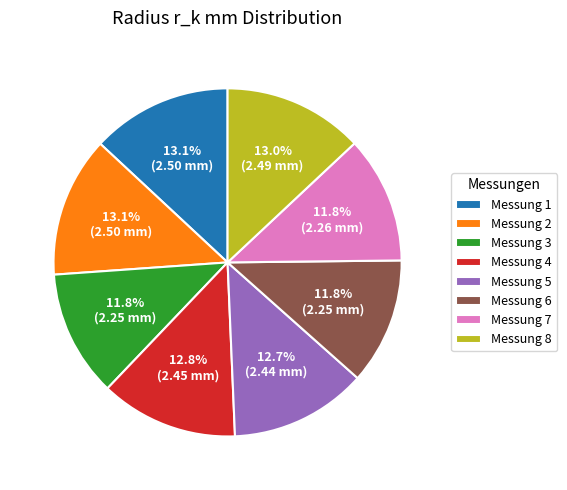

Which has a higher value, Messung 2 or Messung 3?

Messung 2